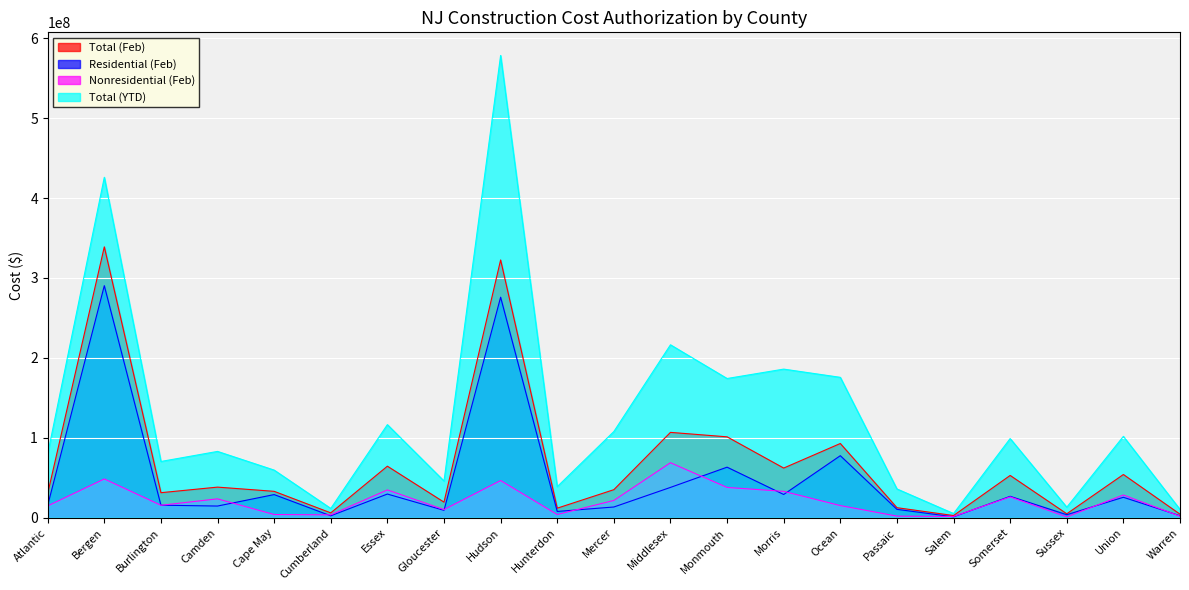

At which label does Nonresidential (Feb) reach its peak?

Middlesex